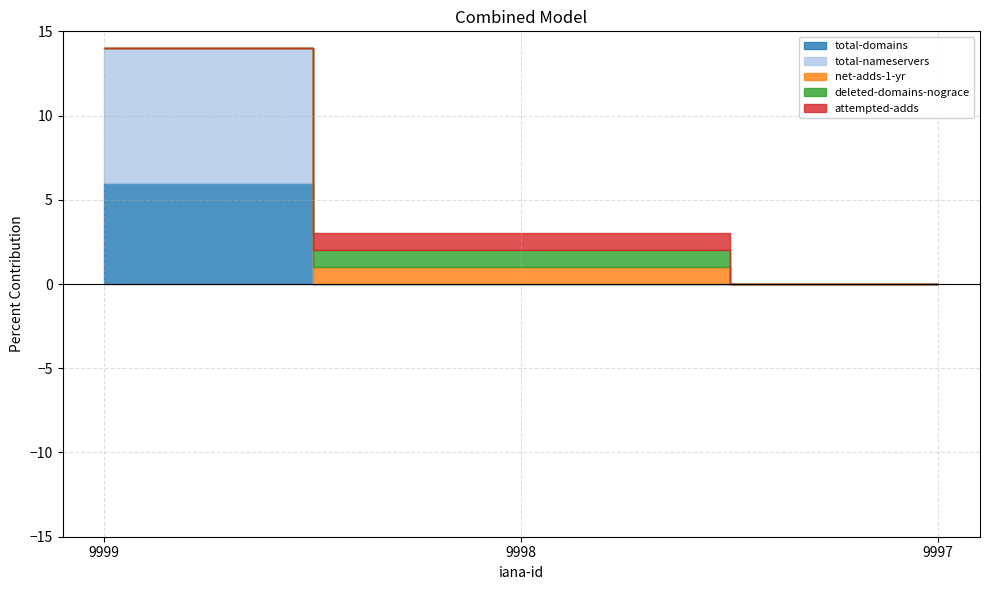

How many data points in net-adds-1-yr are above 0?

1